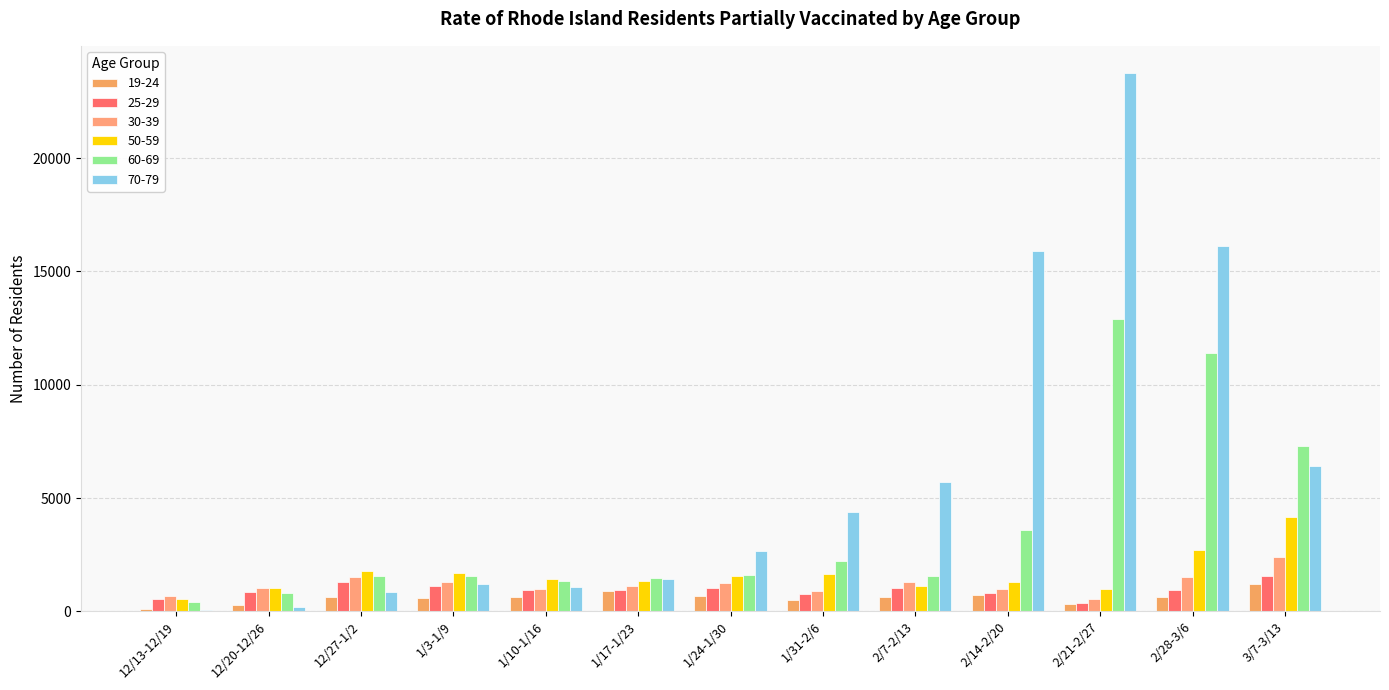

Which series has the widest spread of values?

70-79